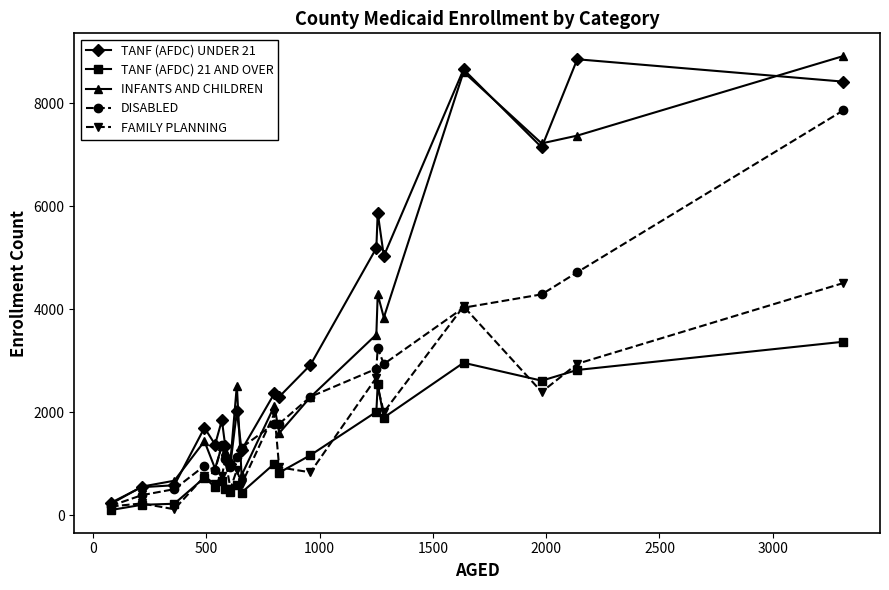

Does the chart have visible grid lines?

No